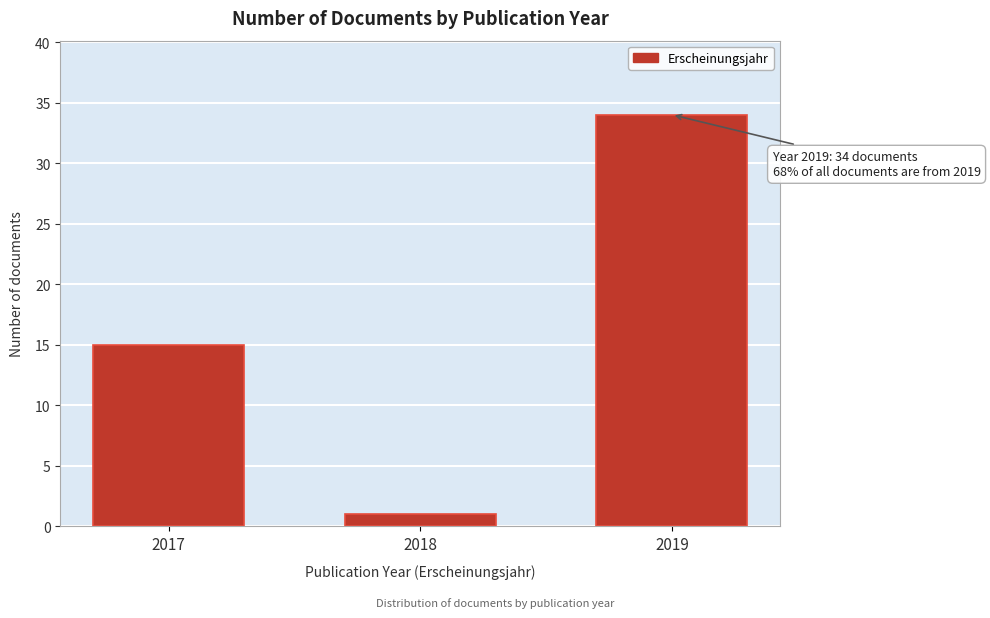

Reading left to right, list all the values displayed in this chart.

2017=15	2018=1	2019=34